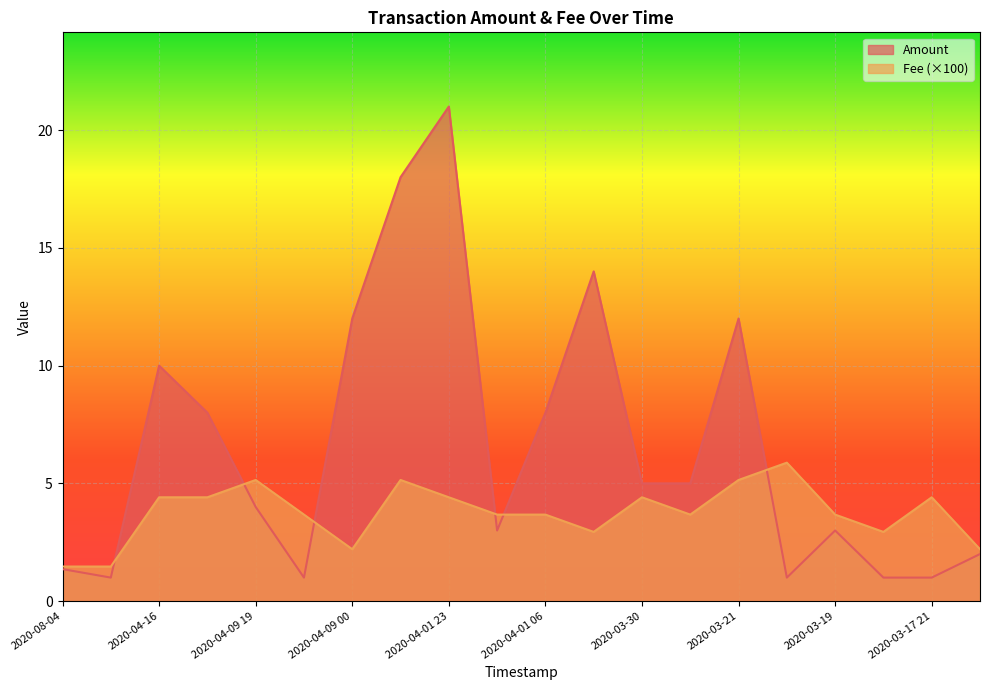

What is the maximum value shown in the chart?

21.0